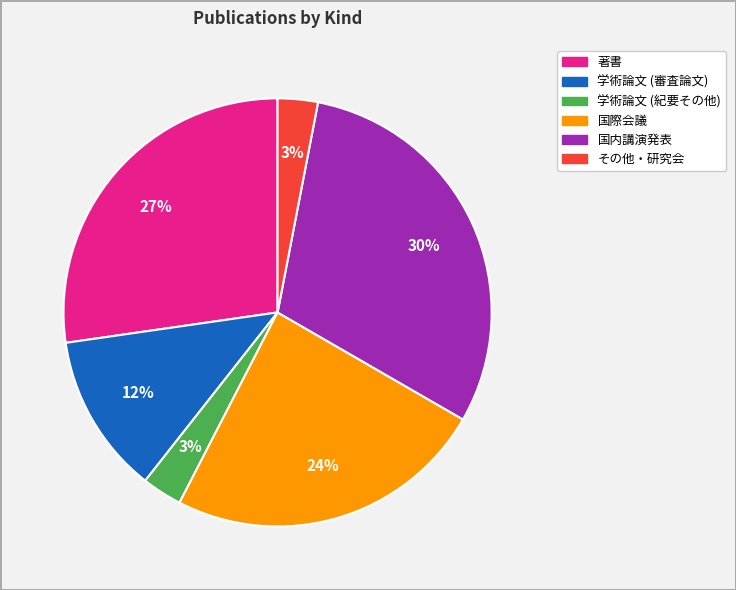

Is it true that 国内講演発表 is 1% of the pie?

False